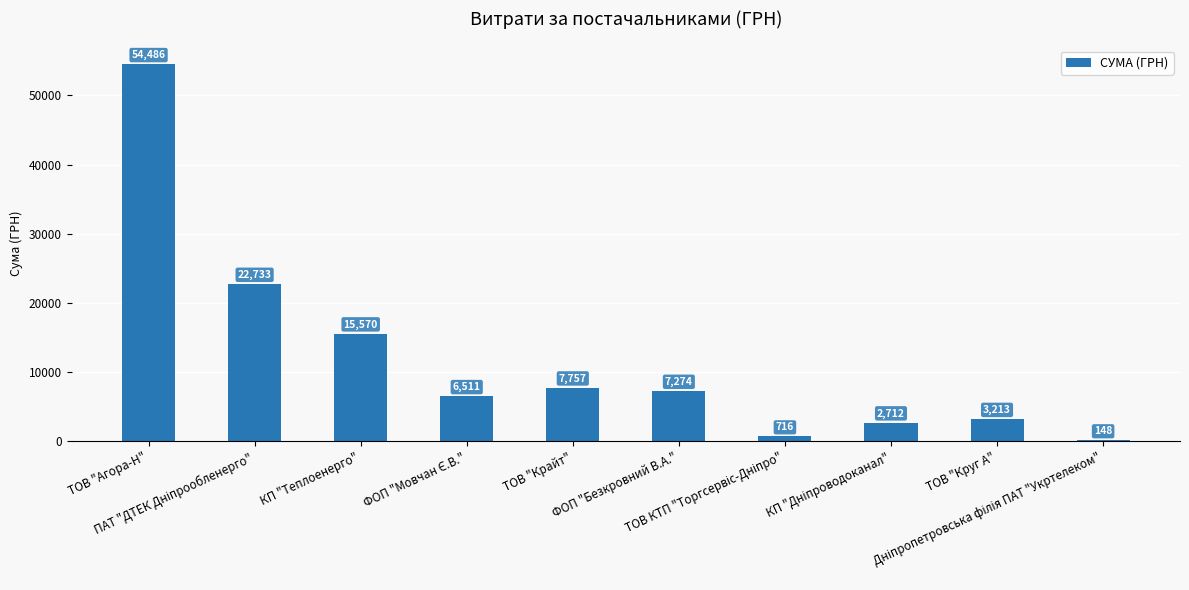

Which category has the highest value across all series?

ТОВ "Агора-Н"